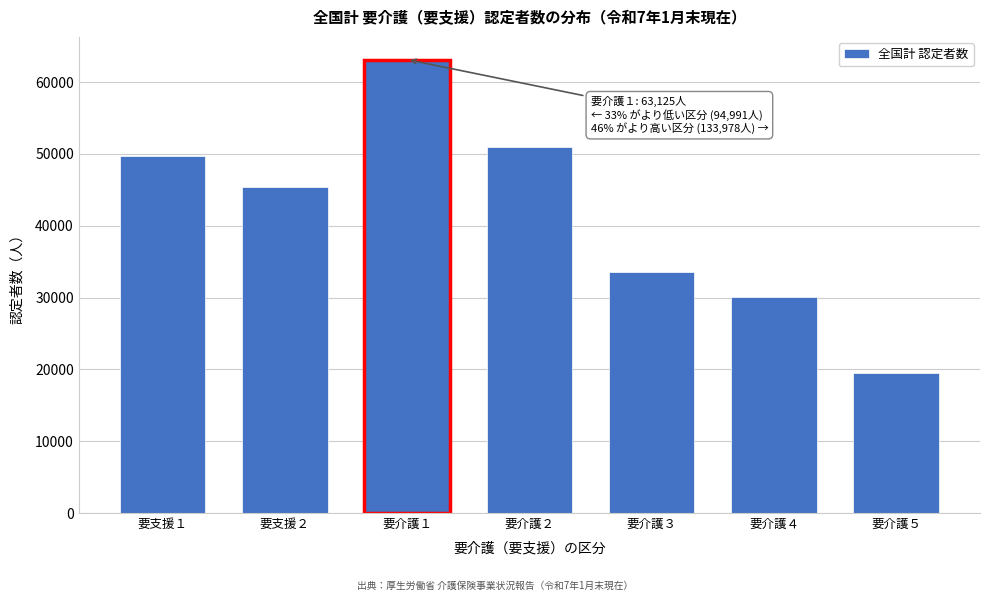

Reading left to right, what are all the values shown in this chart?

要支援１=49672	要支援２=45319	要介護１=63125	要介護２=50944	要介護３=33511	要介護４=30096	要介護５=19427